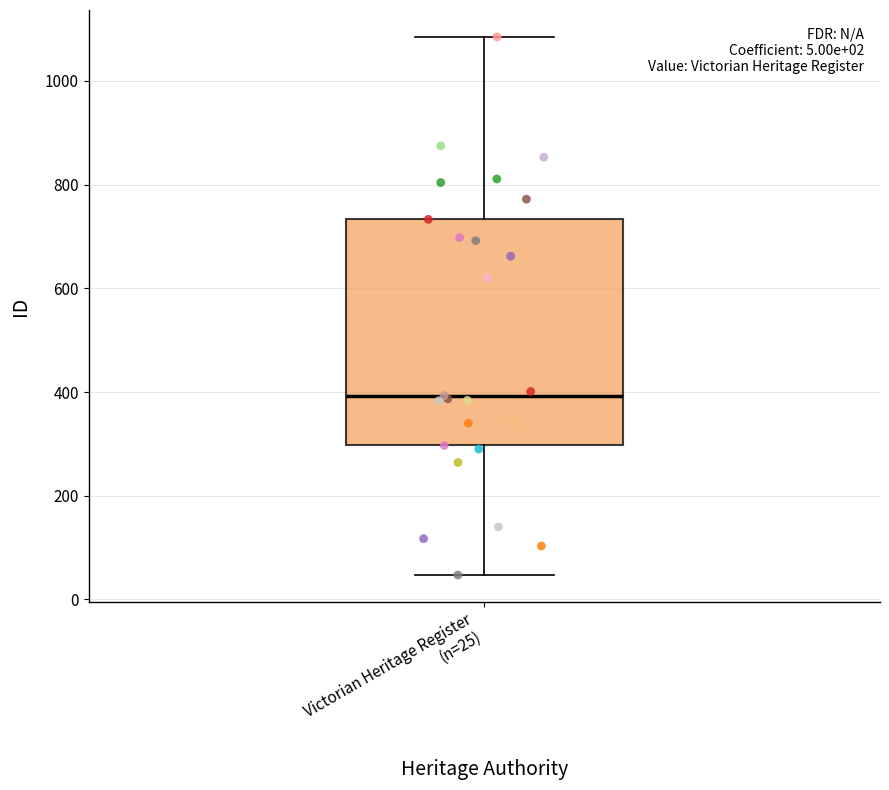

Read this box plot against the y-axis: the position of the median line, the range covered by the box, and the ends of both whiskers. The values are not printed on the chart, so give them approximately, as read against the axis.

median 400, box 300 to 740, whiskers 40 to 1080